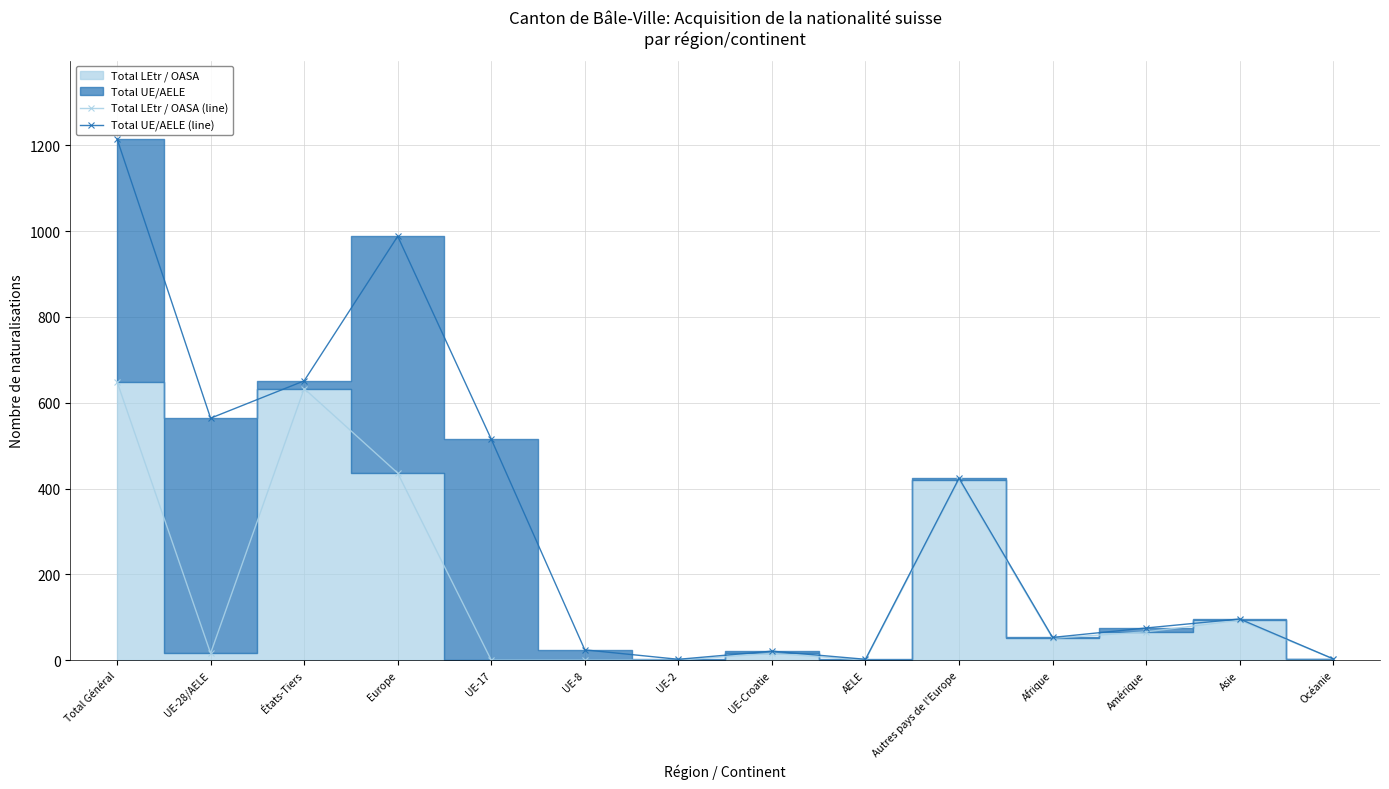

At which category does Total UE/AELE (line) reach its first local valley?

UE-28/AELE